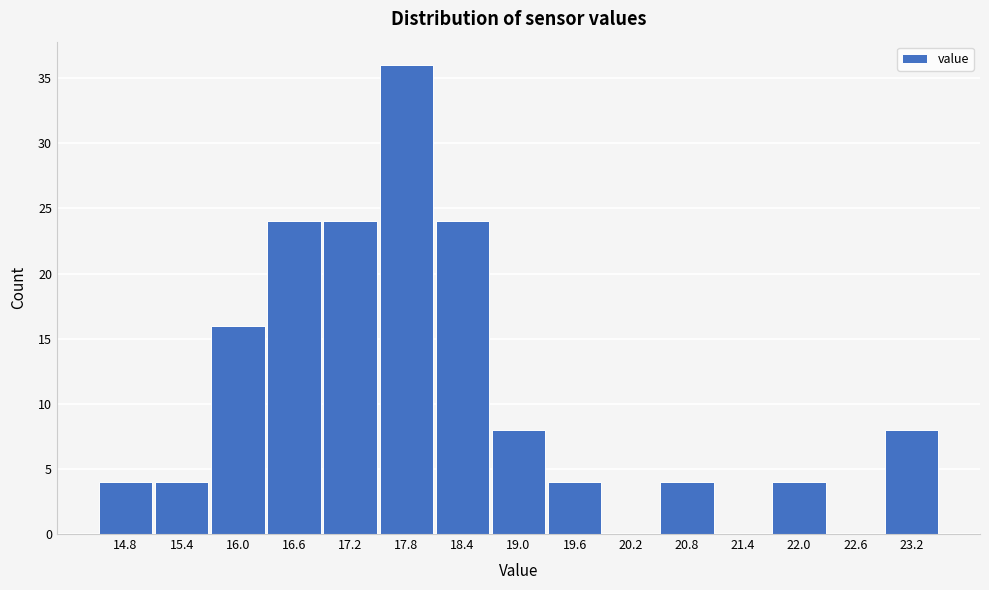

Reading left to right, list all the values displayed in this chart.

14.8=4	15.4=4	16.0=16	16.6=24	17.2=24	17.8=36	18.4=24	19.0=8	19.6=4	20.2=0	20.8=4	21.4=0	22.0=4	22.6=0	23.2=8